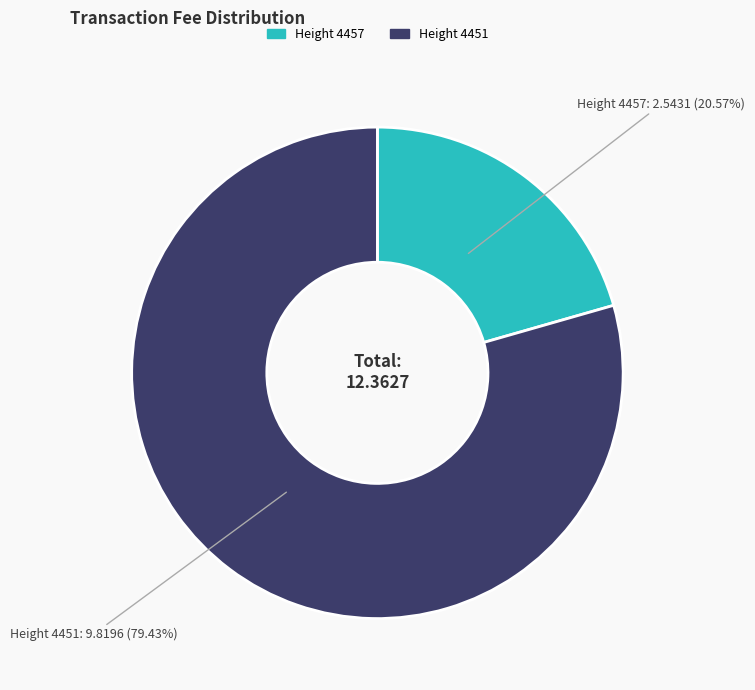

Which slice represents more than half of the pie?

Height 4451